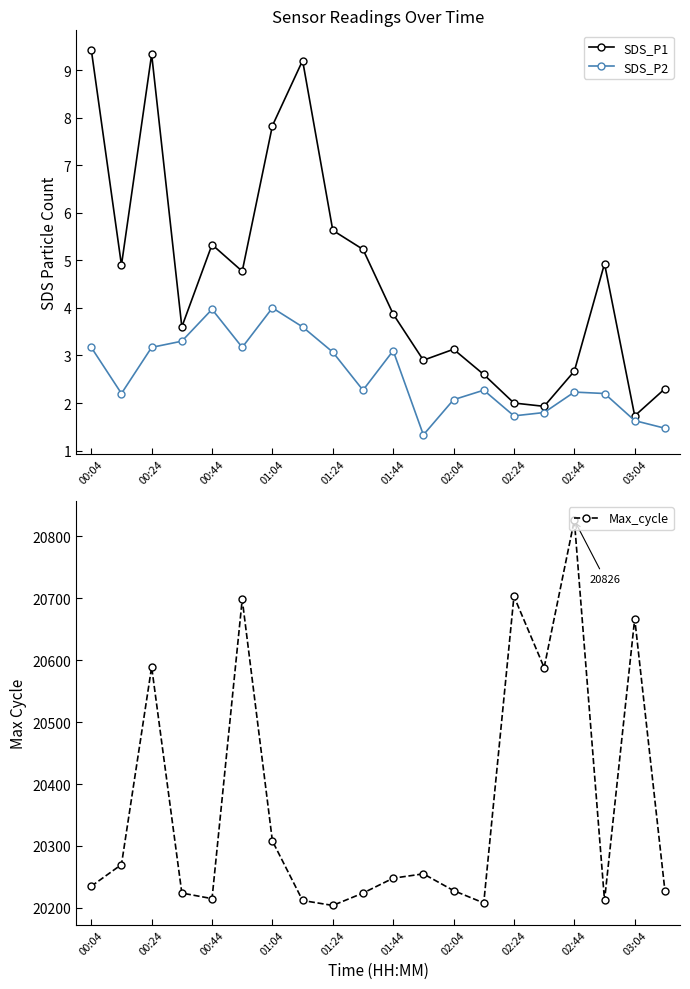

What is the value of the SDS_P1 point at the 1st from the left?

9.4